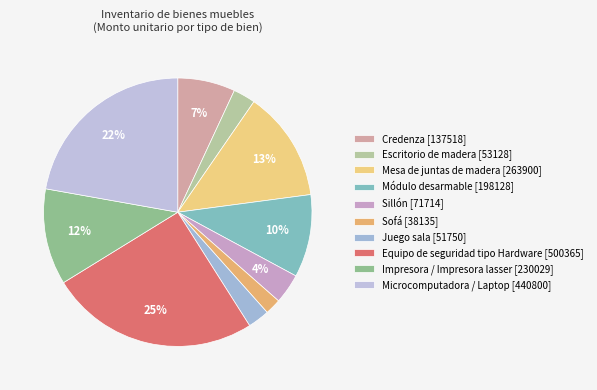

To the nearest percent, what portion does Módulo desarmable represent?

10%